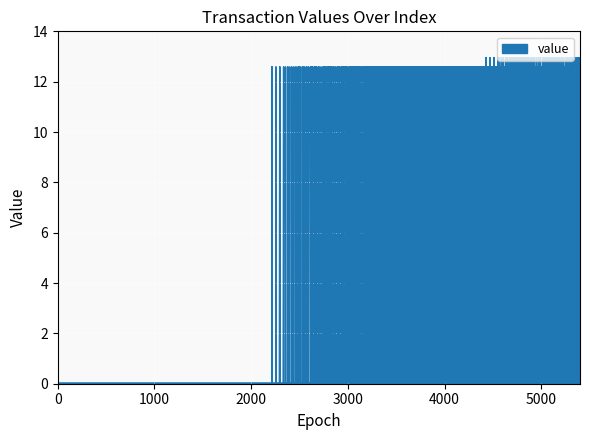

At which label is the value closest to 6?

4